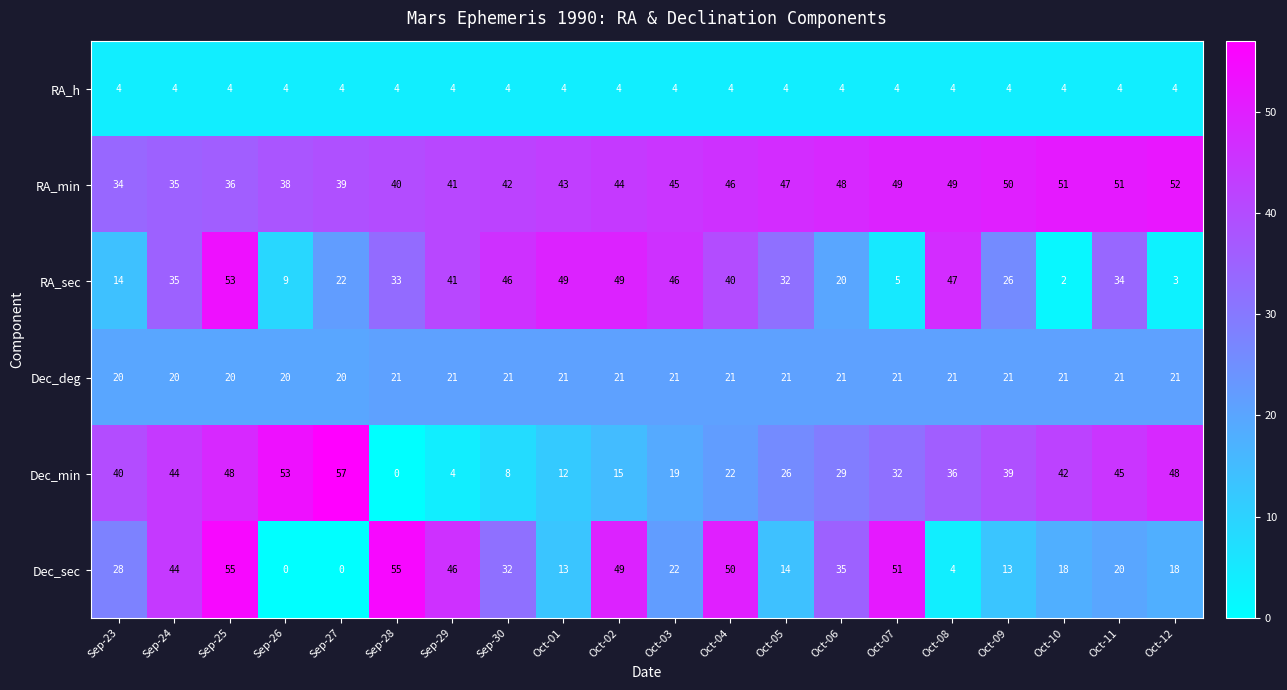

Between Oct-02 and Oct-04, which series saw the biggest shift?

RA_sec